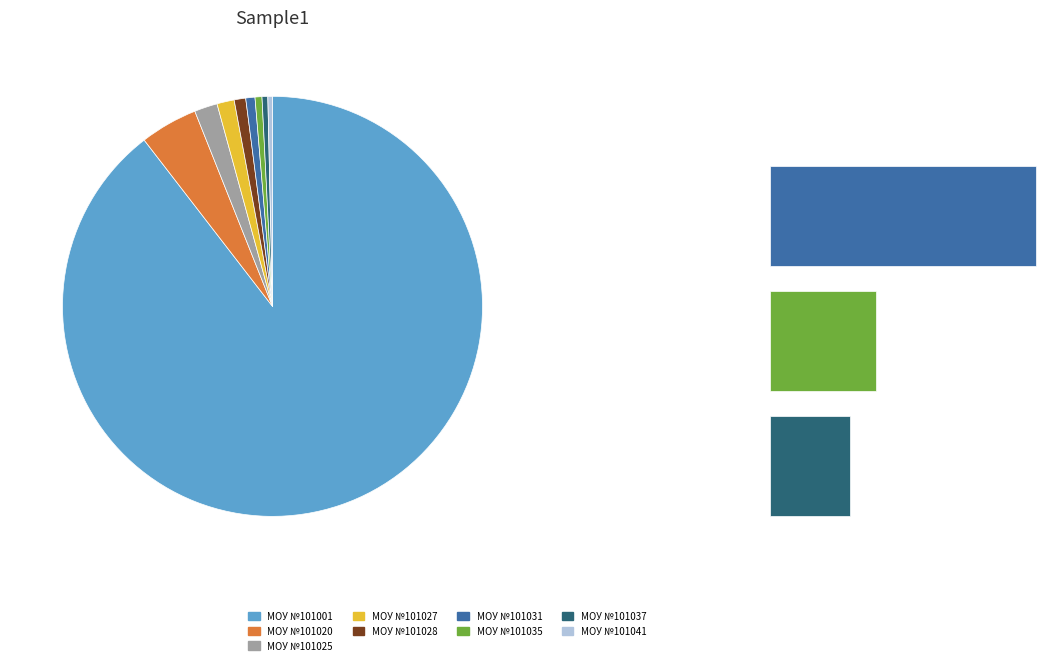

What is the change in value from МОУ №101001 to МОУ №101020?

-3000